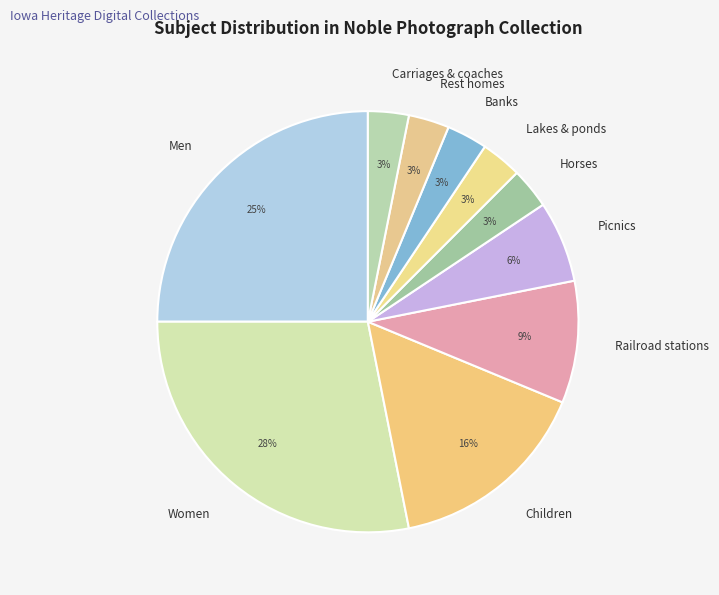

Is there any slice that represents more than half of the pie?

No